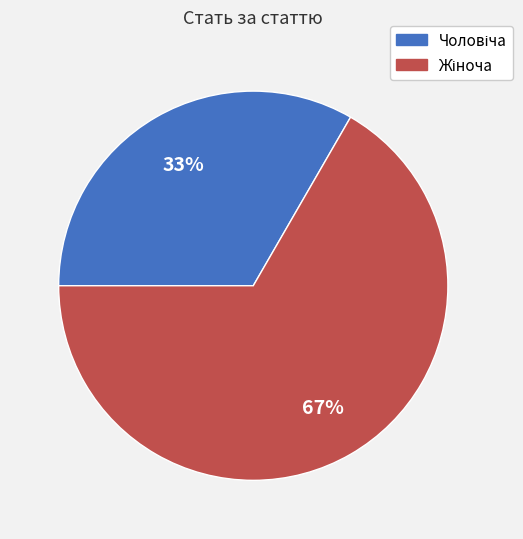

Is there a majority slice in this chart?

Yes